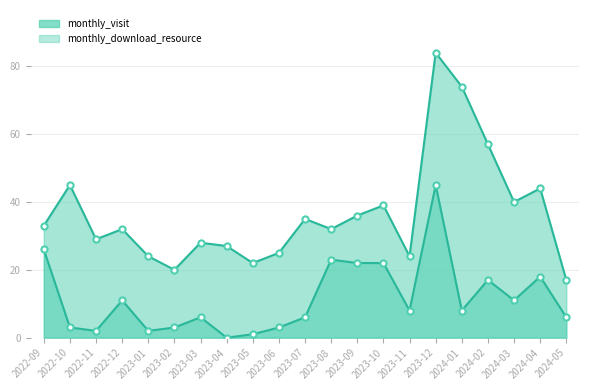

At how many categories does at least one series exceed 3?

21